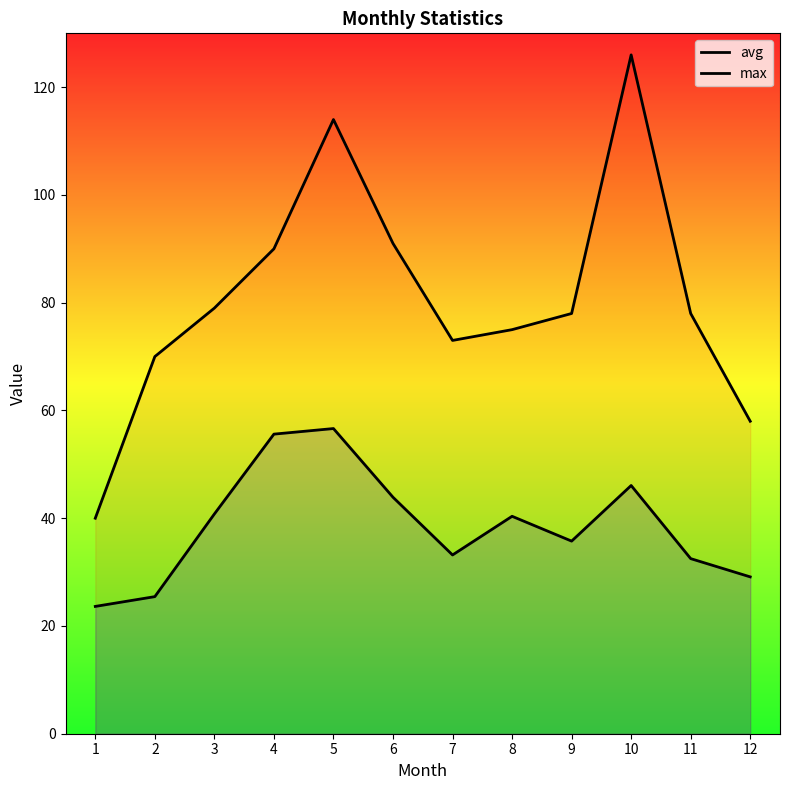

Which series has the largest range (max minus min)?

max